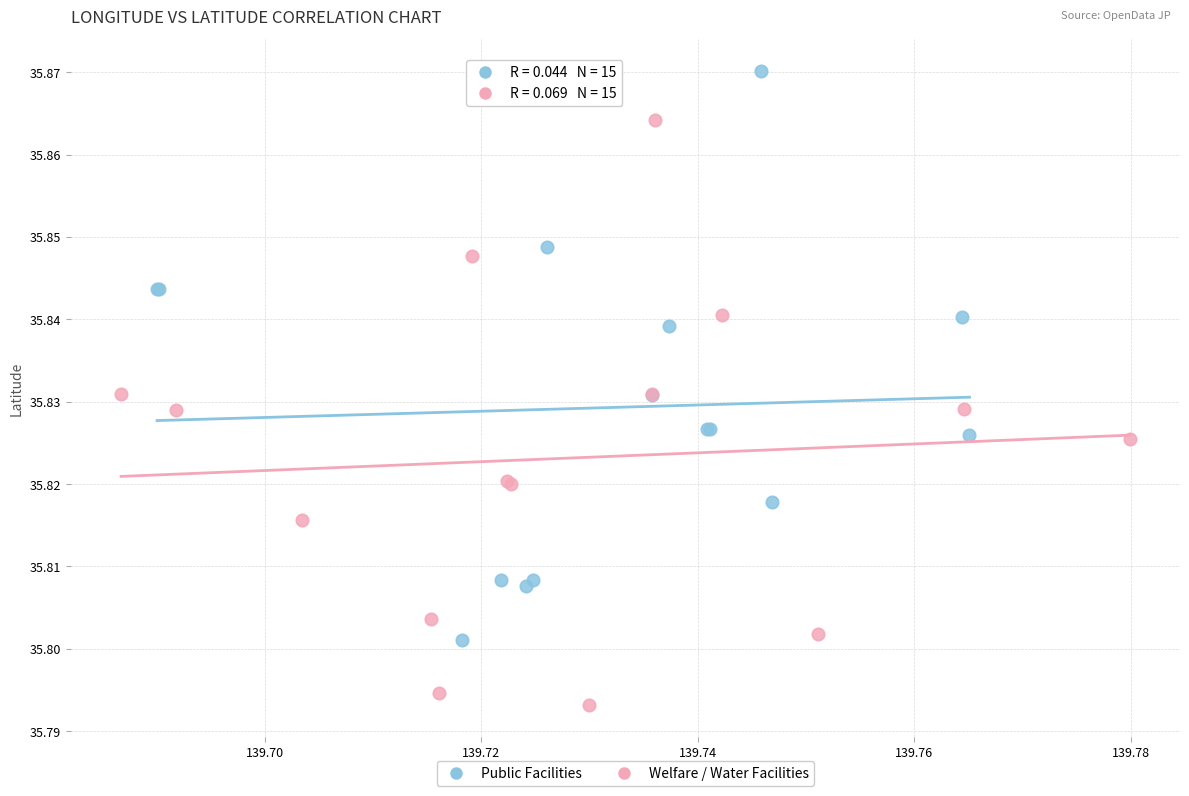

Which series contains the highest Y value?

Public Facilities